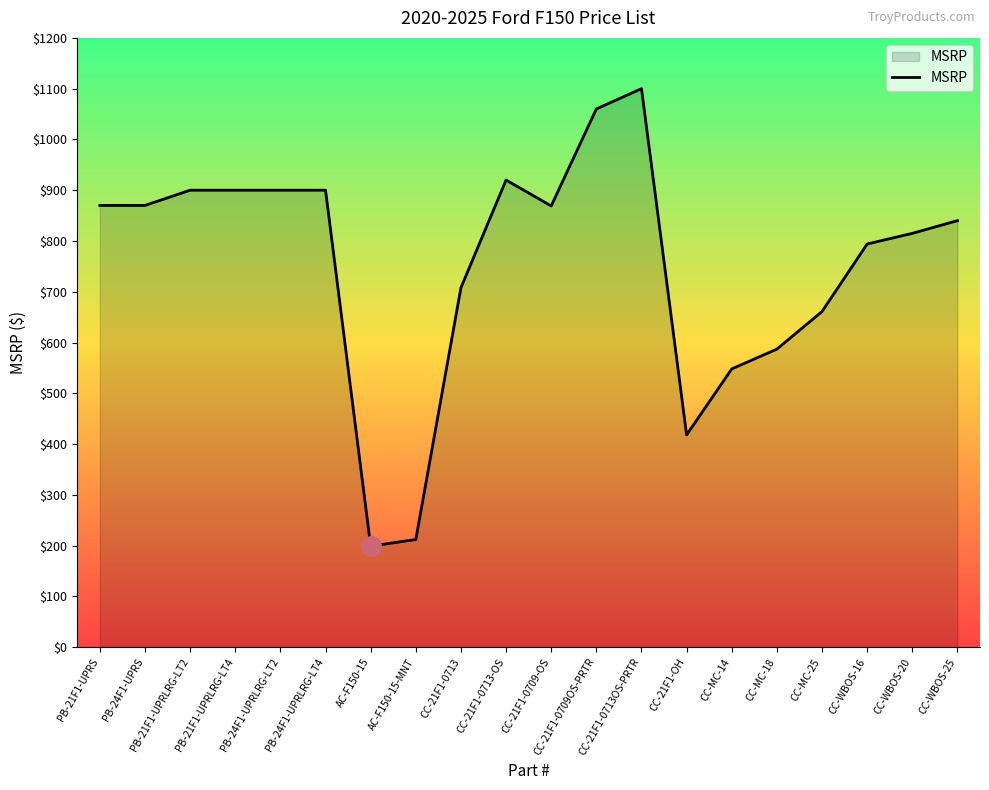

Count the number of categories in the chart.

20